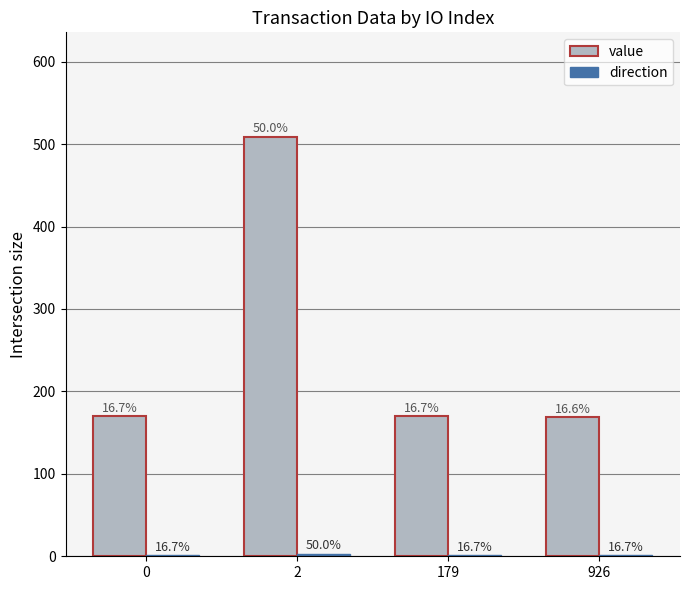

What is the highest value of the value series?

508.5